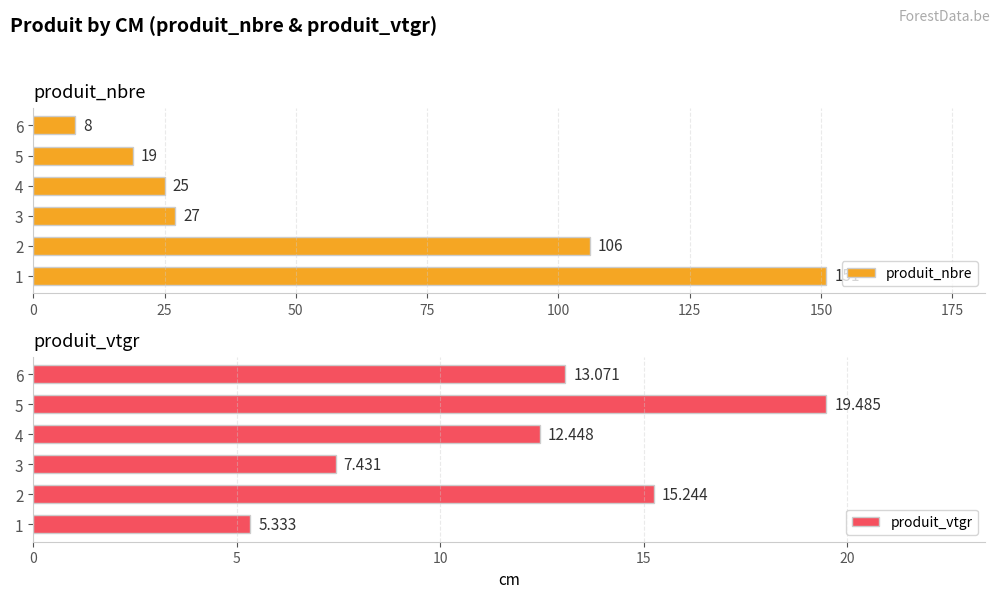

The produit_nbre series shows 25 at 5. True or false?

False